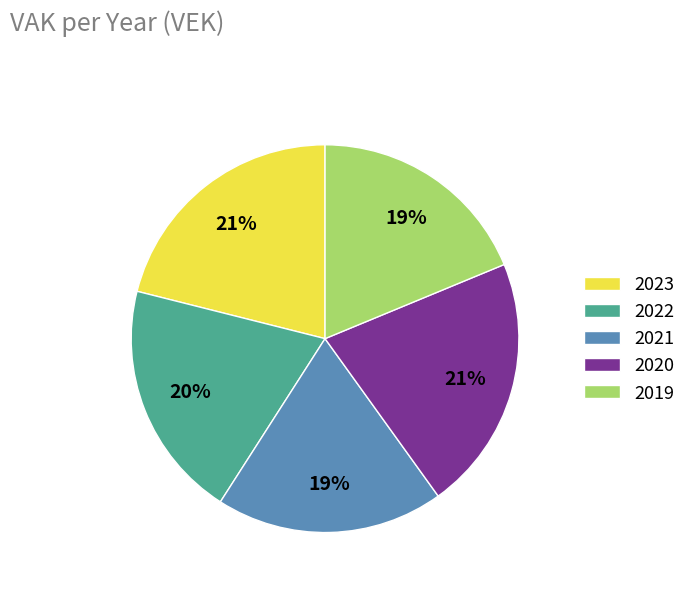

Do 2022 and 2019 together represent more than half of the pie?

No